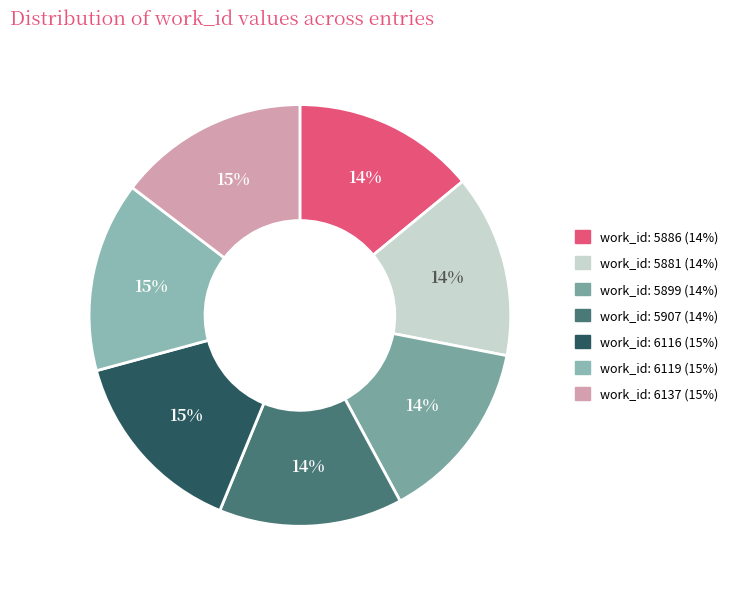

Count the number of slices in the pie.

7